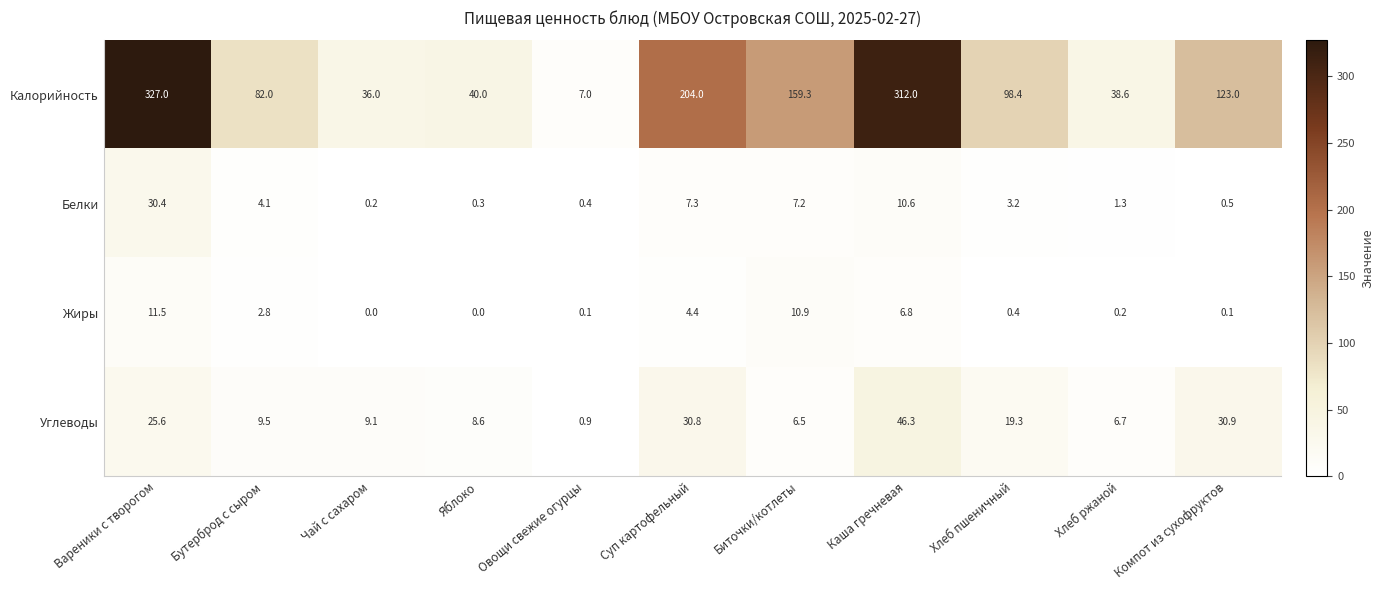

What value does the Углеводы series have at Суп картофельный?

30.8